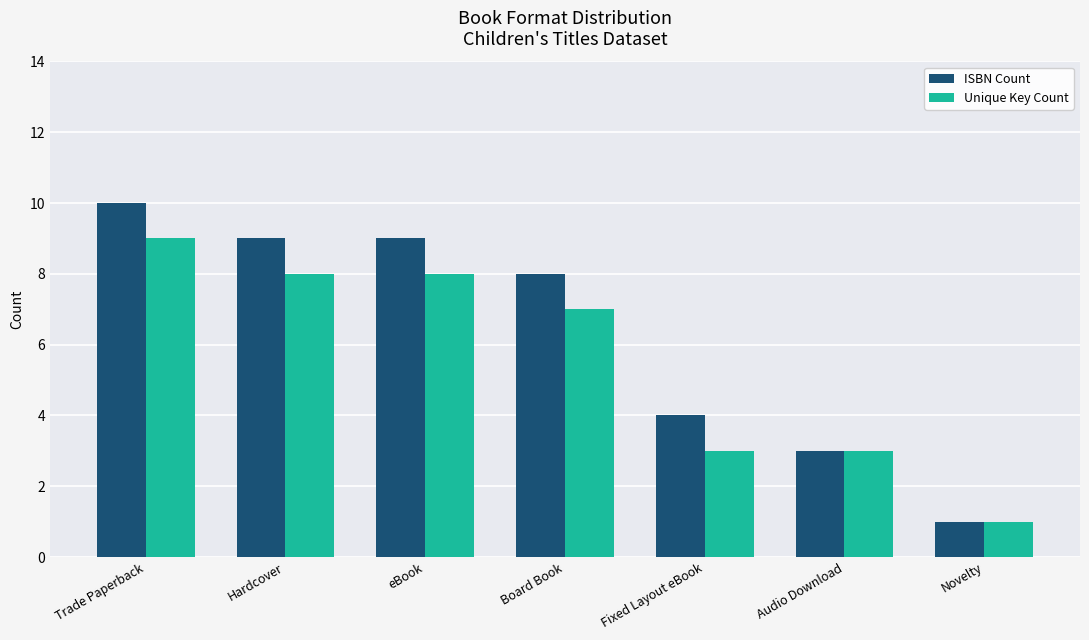

Reading right to left, extract all data points from this chart.

ISBN Count: 1	3	4	8	9	9	10
Unique Key Count: 1	3	3	7	8	8	9